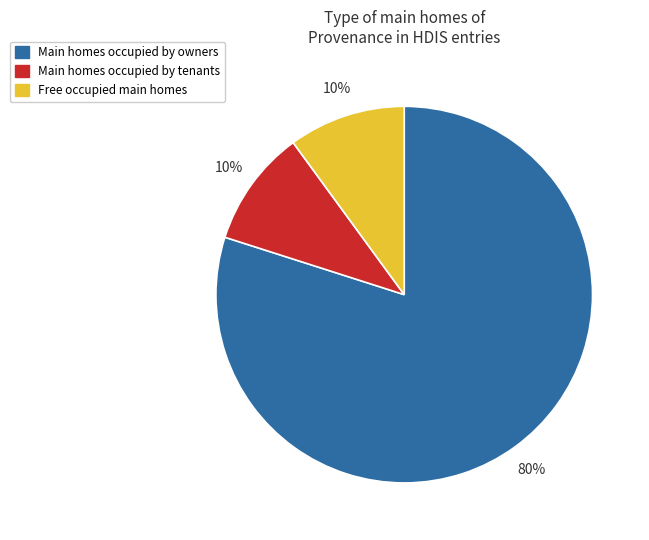

Which slice is the largest?

Main homes occupied by owners